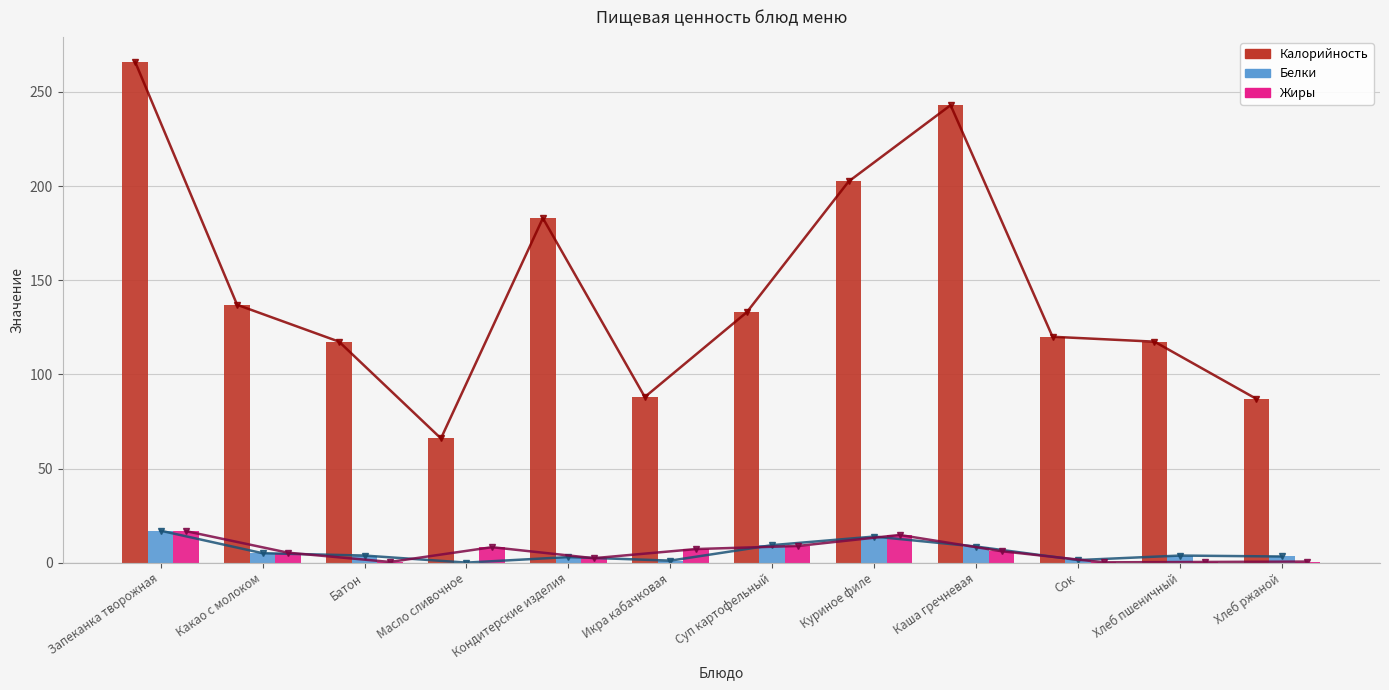

Reading left to right, what are all the values shown in this chart?

Калорийность (line): 266.0	137.0	117.4	66.0	183.0	88.0	133.0	202.5	243.0	120.0	117.4	87.0
Белки (line): 17.0	5.0	3.8	0.1	3.0	1.1	9.3	13.9	8.6	1.4	3.8	3.3
Жиры (line): 16.8	5.3	0.4	8.2	2.4	7.2	8.9	14.7	6.1	0.2	0.4	0.6
Калорийность: 266.0	137.0	117.4	66.0	183.0	88.0	133.0	202.5	243.0	120.0	117.4	87.0
Белки: 17.0	5.0	3.8	0.1	3.0	1.1	9.3	13.9	8.6	1.4	3.8	3.3
Жиры: 16.8	5.3	0.4	8.2	2.4	7.2	8.9	14.7	6.1	0.2	0.4	0.6